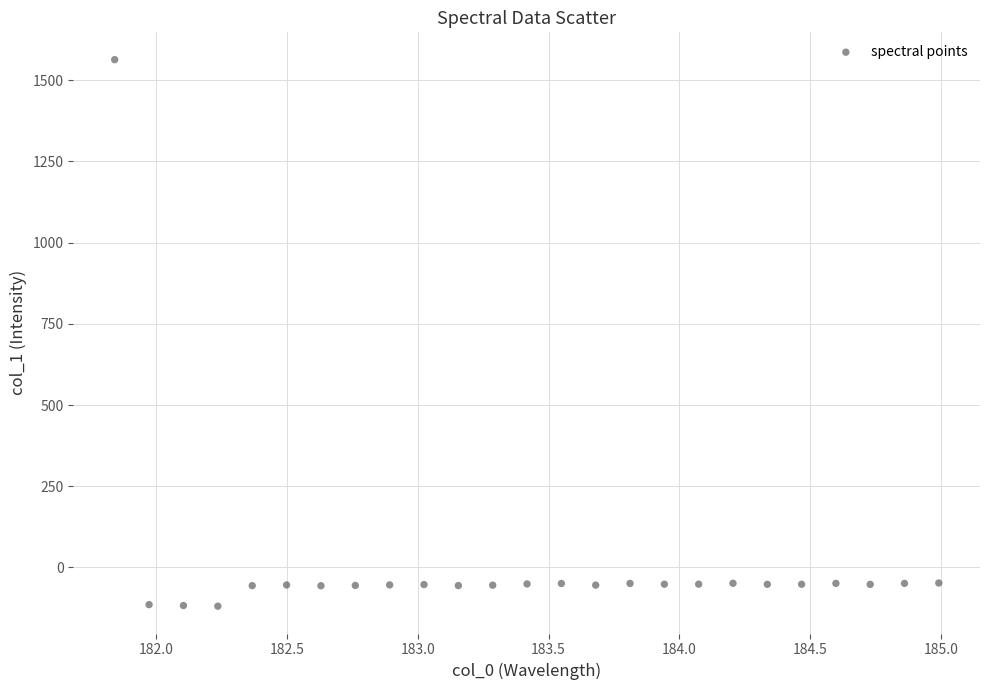

What is the range of X values (max minus min)?

3.1